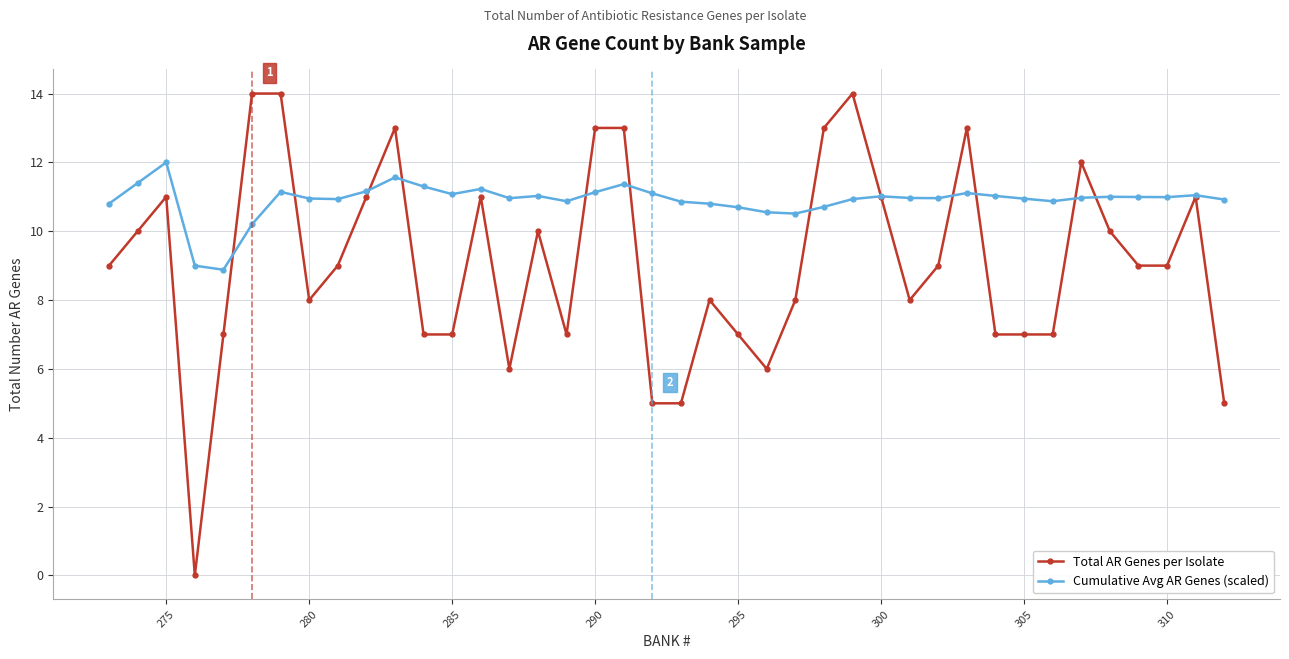

True or false: Total AR Genes per Isolate has more than 0 interior local peaks.

True